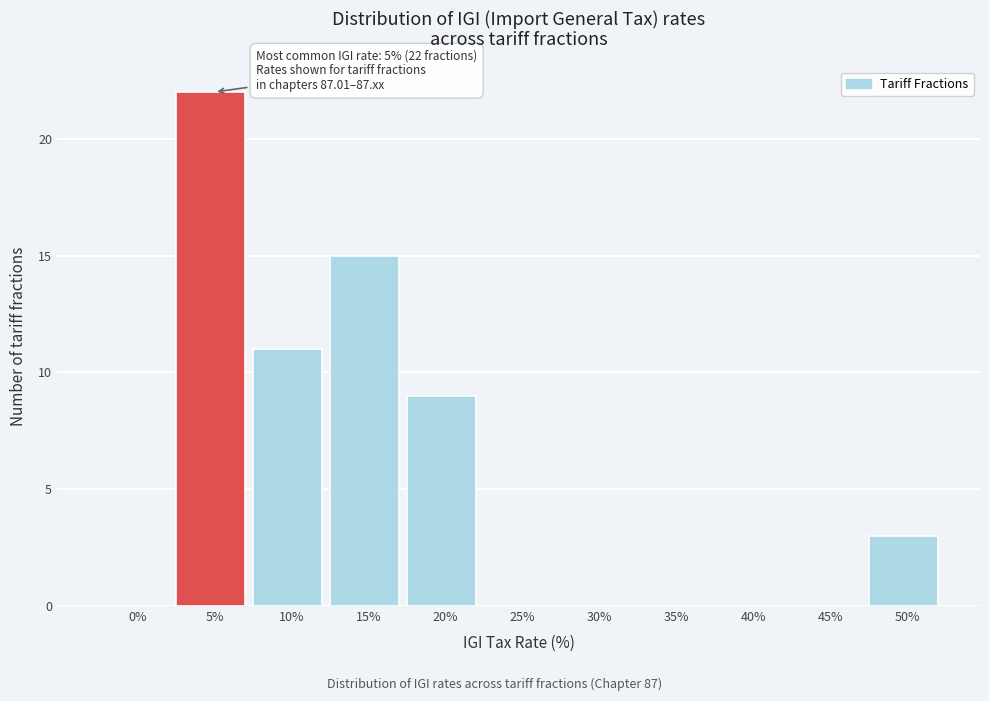

Reading left to right, list all the values displayed in this chart.

0%=0	5%=22	10%=11	15%=15	20%=9	25%=0	30%=0	35%=0	40%=0	45%=0	50%=3